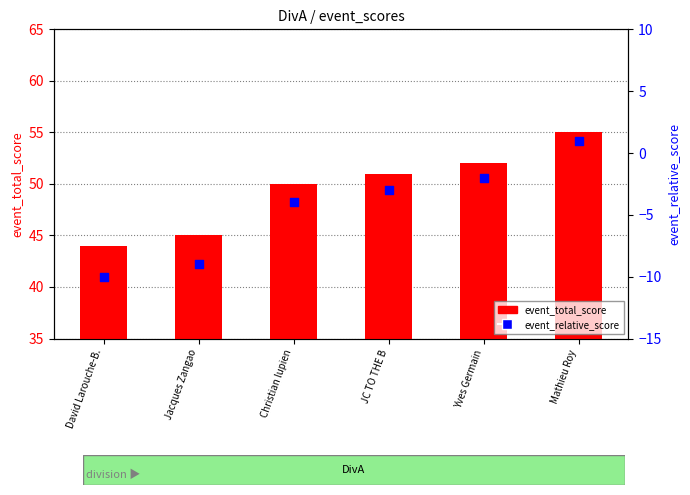

At how many categories does at least one series exceed 23?

6